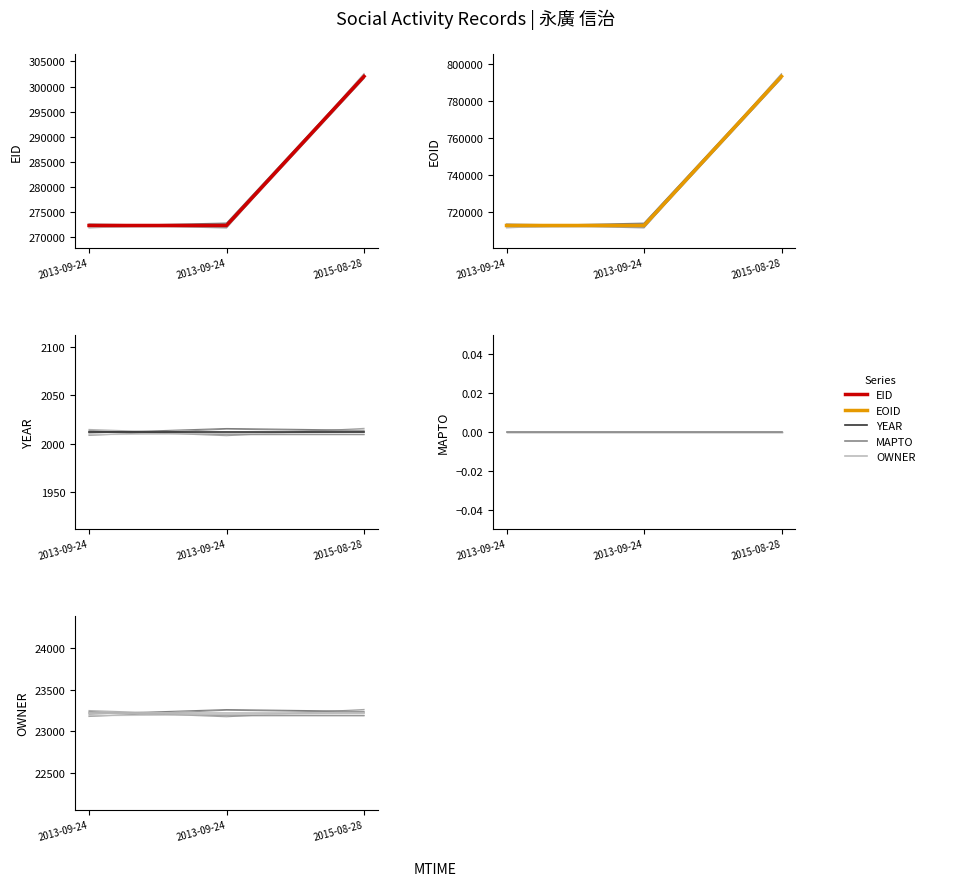

At which label does EID reach its minimum?

2013-09-24